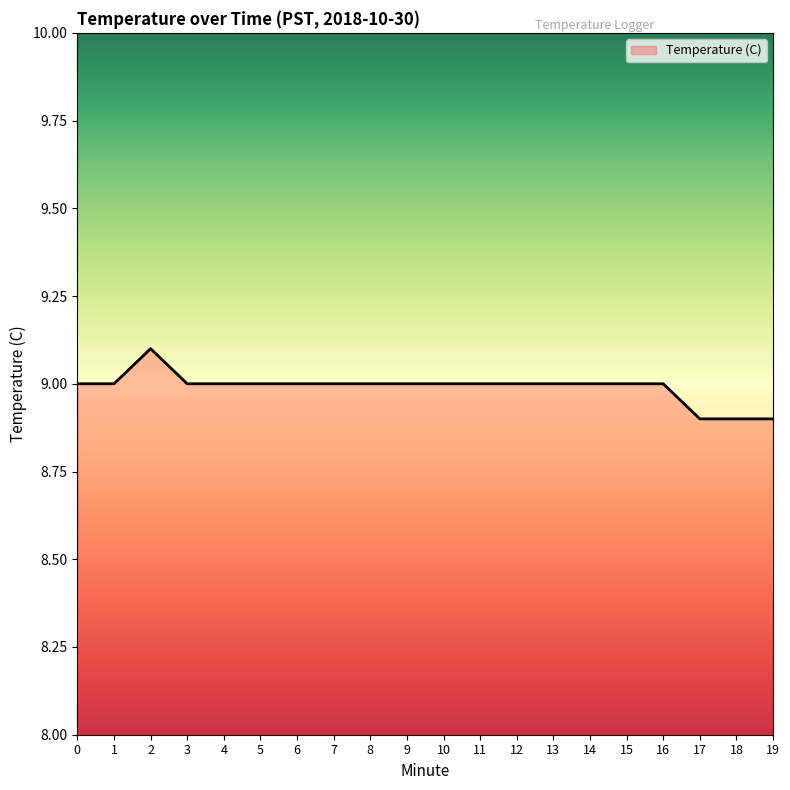

What is the difference between the maximum and minimum values?

0.2